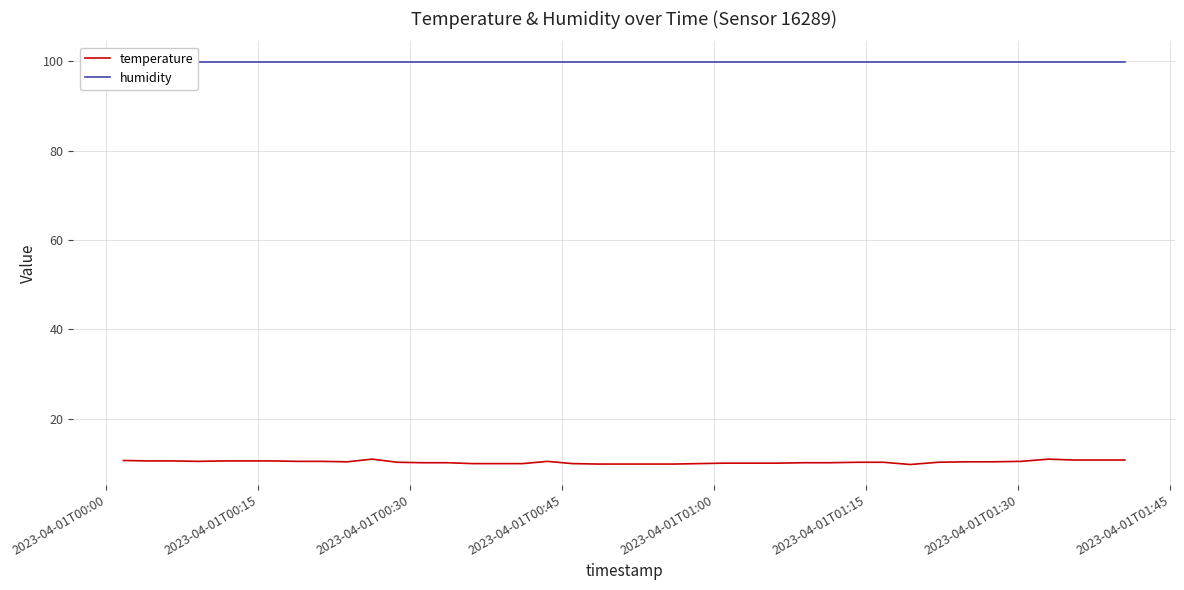

What is the maximum value for temperature?

11.0